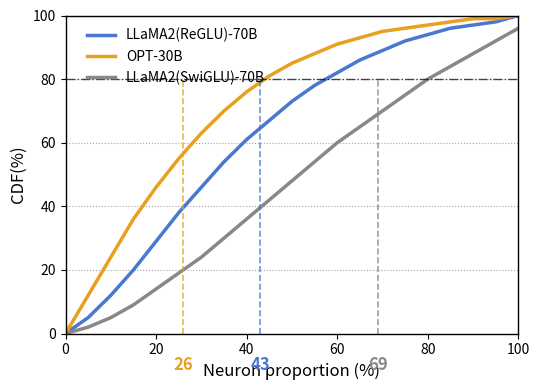

What is the highest value of the LLaMA2(ReGLU)-70B series?

100